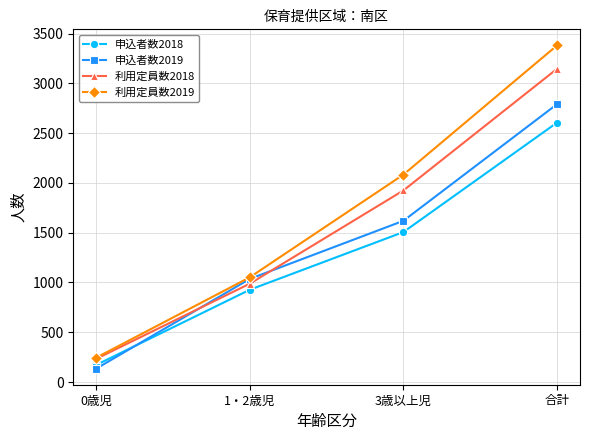

What is the total value across all series at 0歳児?

785